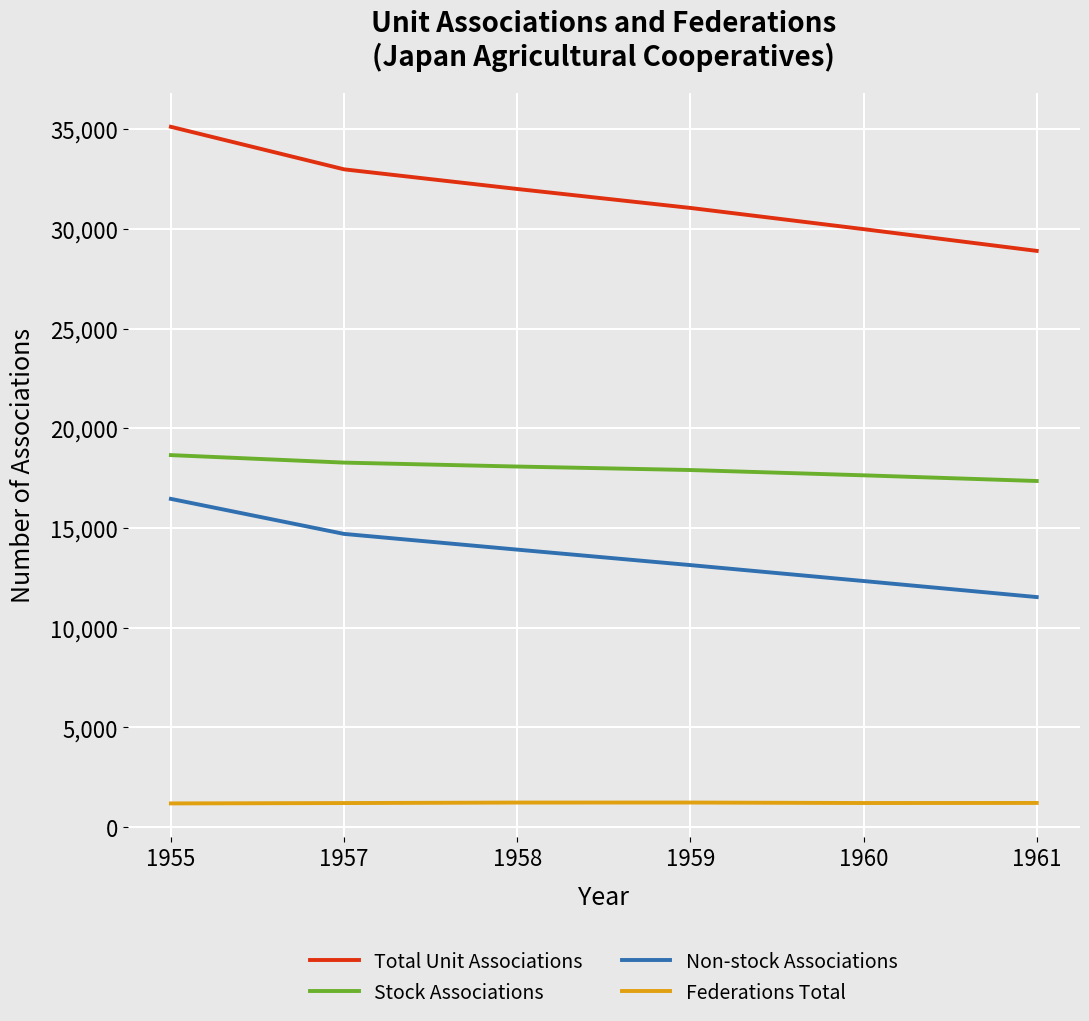

True or false: Non-stock Associations and Stock Associations cross at least once.

False